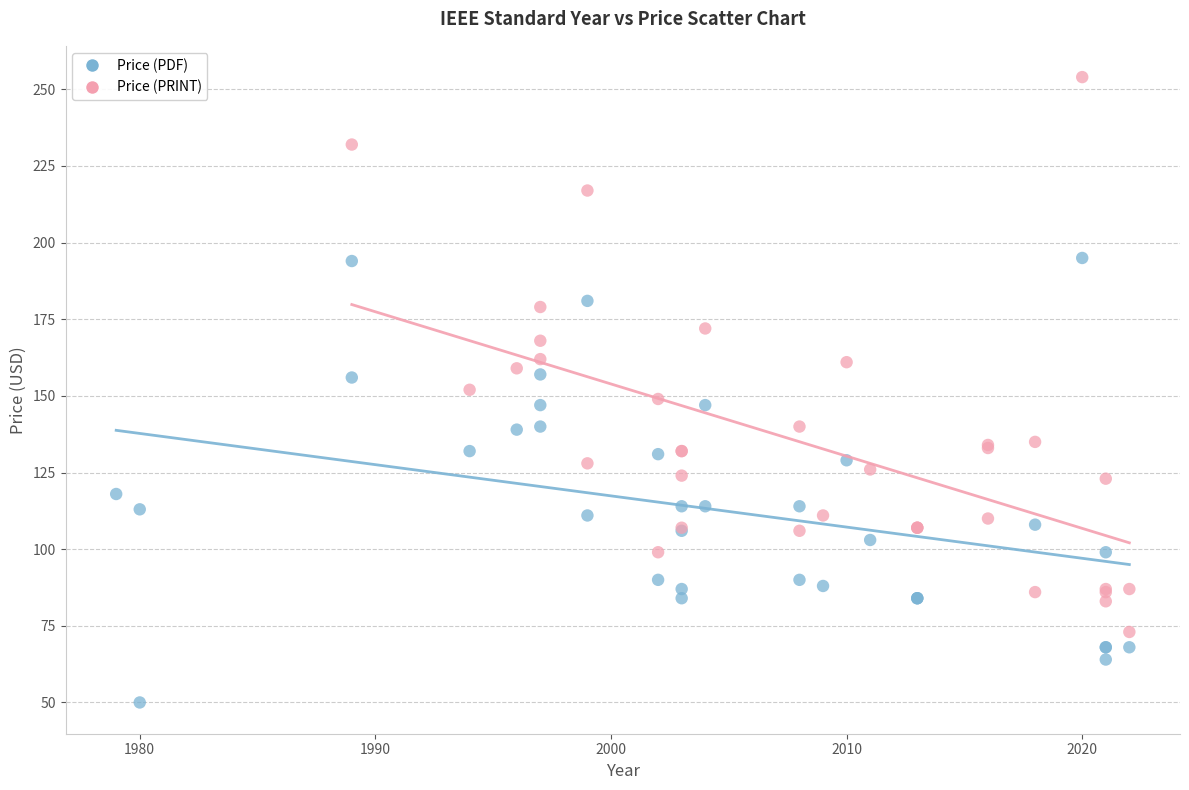

Which series reaches the minimum Y coordinate?

Price (PDF)